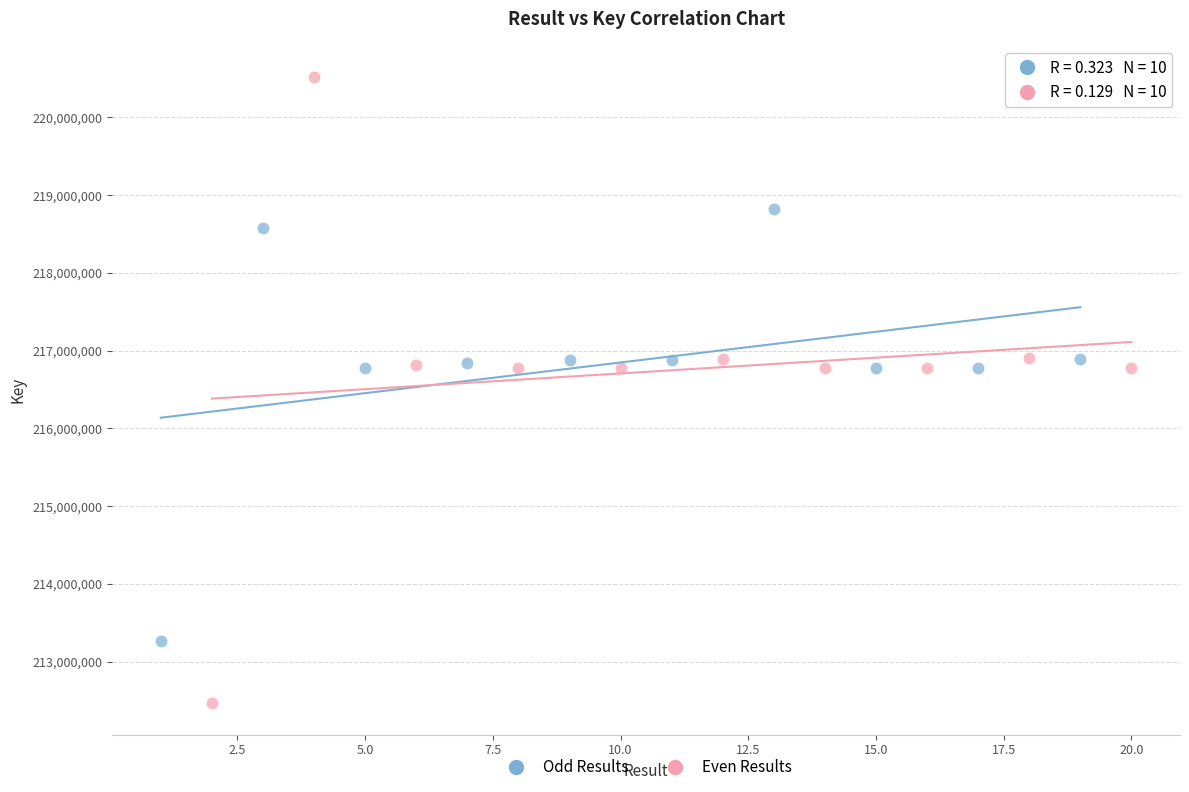

Which series has the largest Y range (max minus min)?

Even Results